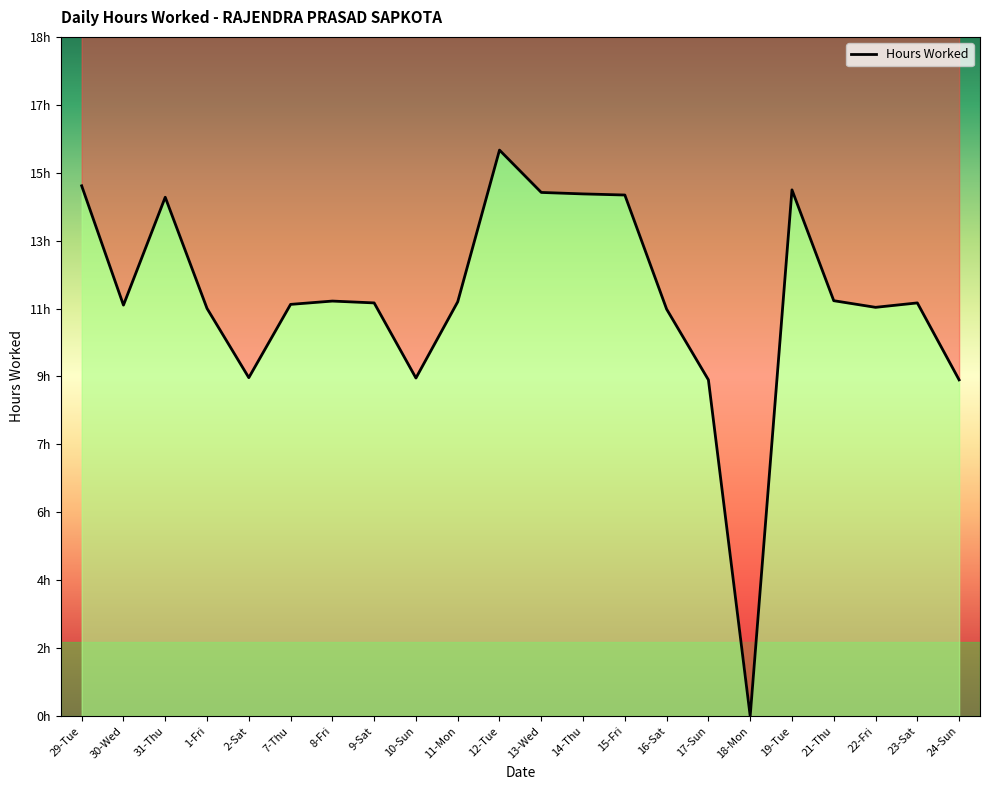

How many data points are above 11?

17